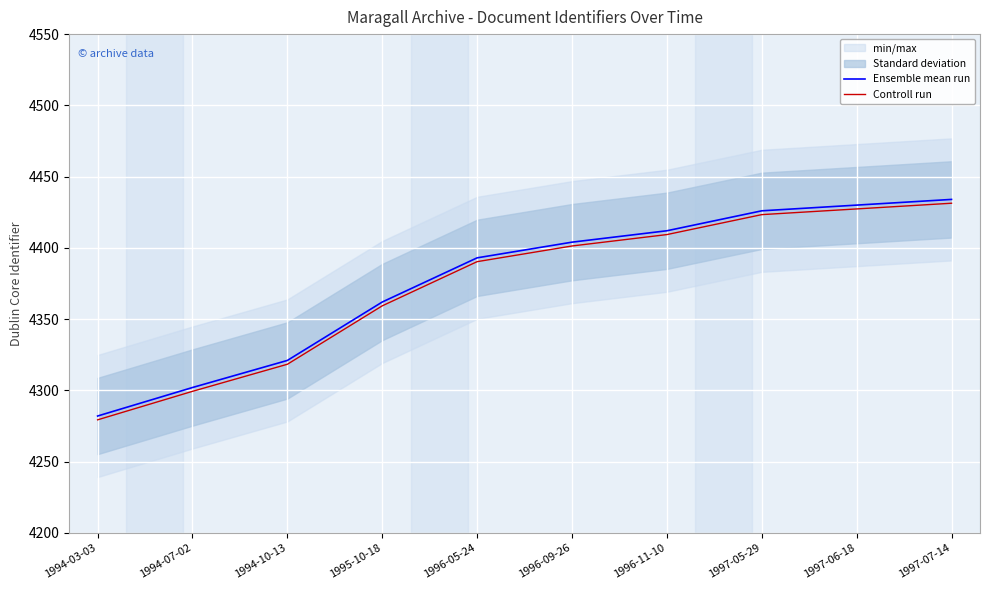

What are all the series names shown in the legend?

Ensemble mean run, Controll run